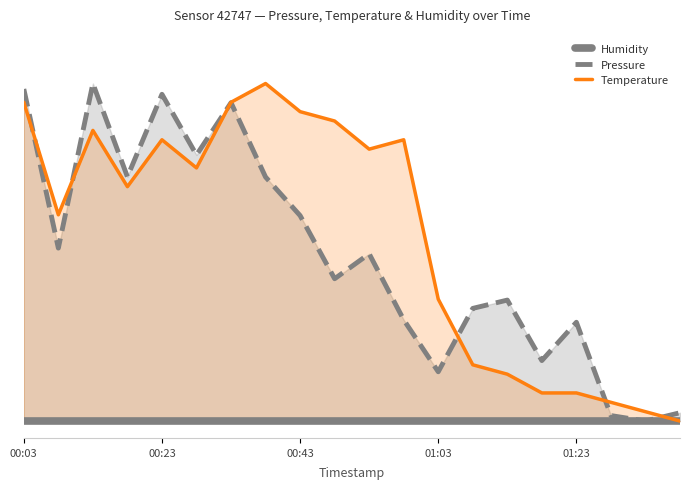

The value of Temperature at 10 is 0.8. True or false?

True